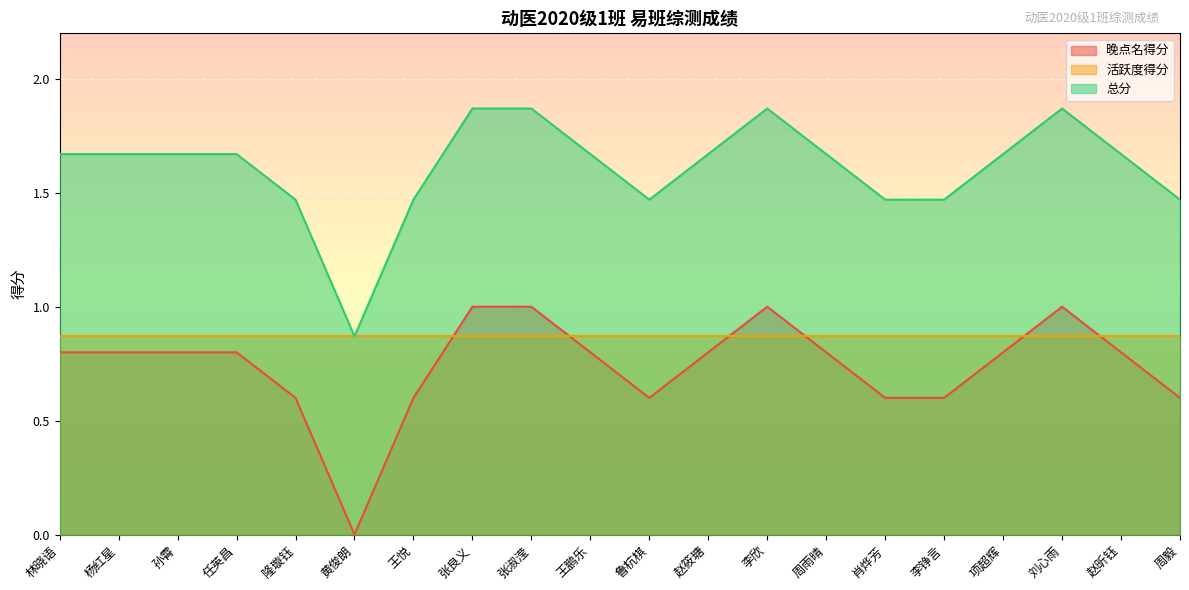

Is the value of 晚点名得分 at 李铮言 greater than the value of 总分 at 张淑滢?

No